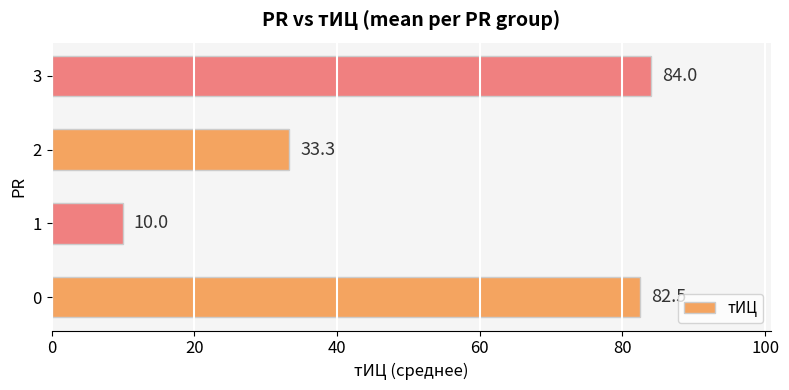

Rank the categories by value from highest to lowest.

3, 0, 2, 1